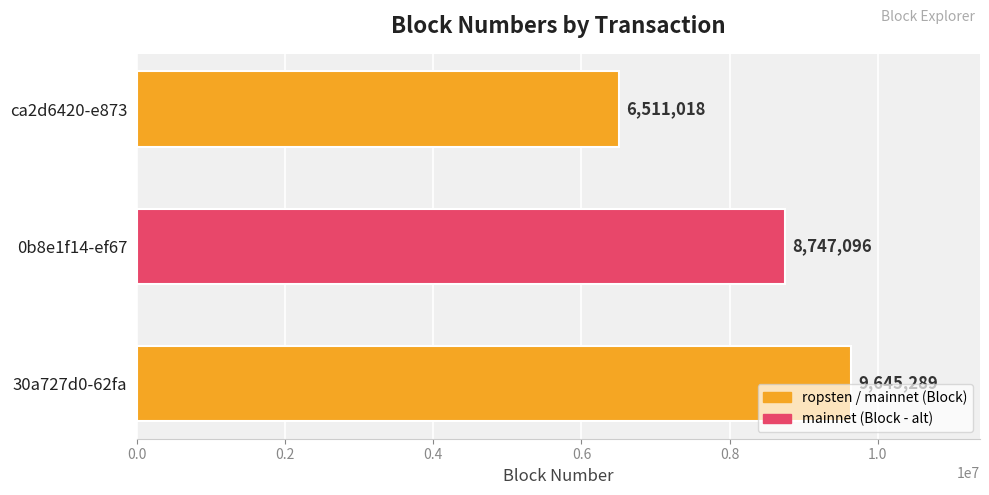

List the labels in order of value, smallest first.

ca2d6420-e873, 0b8e1f14-ef67, 30a727d0-62fa